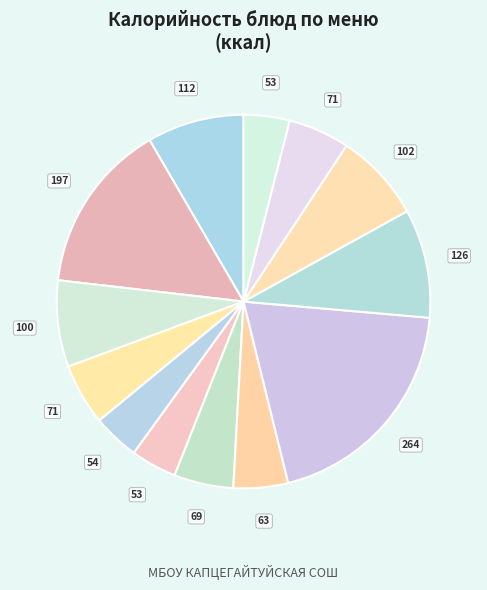

Does any single category account for the majority?

No